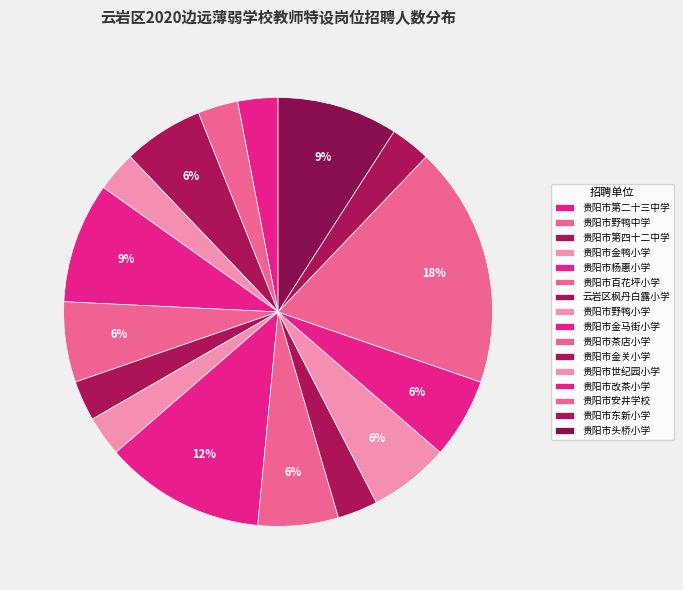

Which slice is the largest?

贵阳市安井学校